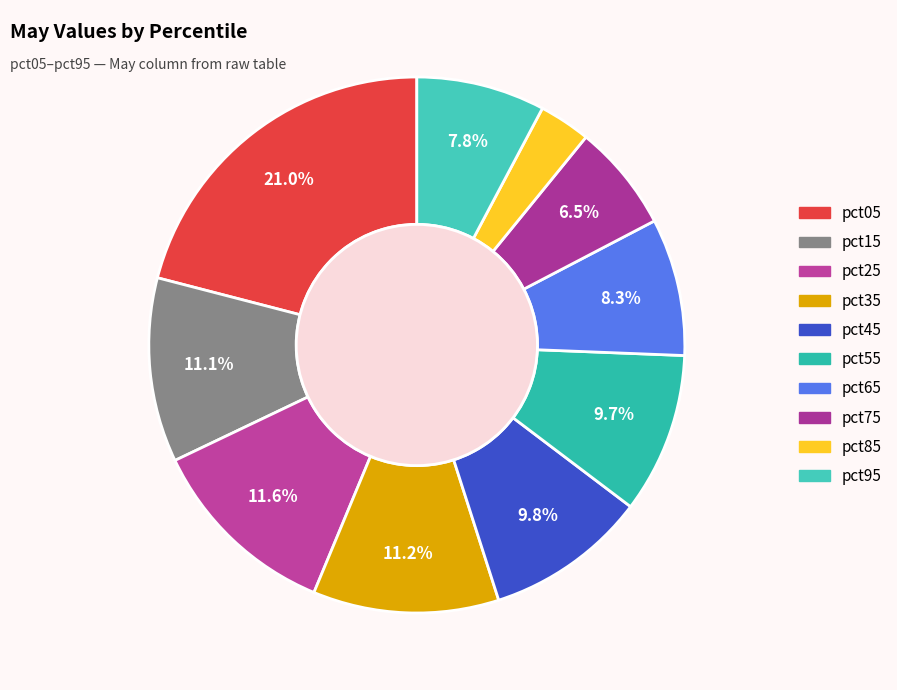

What is the change in value from pct05 to pct85?

-0.5